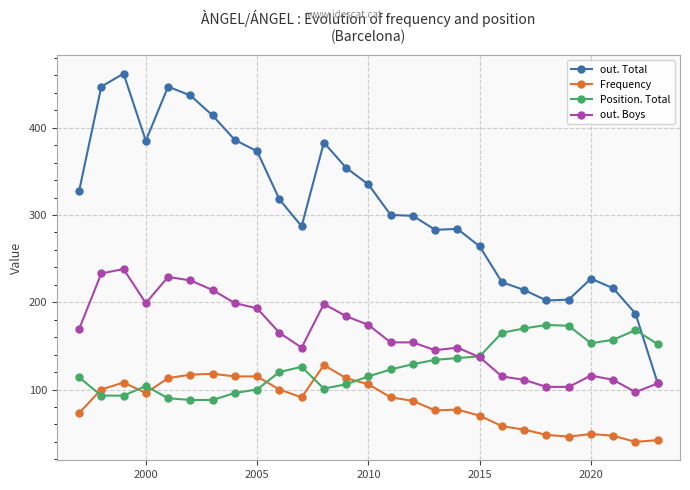

What is the value of the Frequency point at the 7th from the left?

118